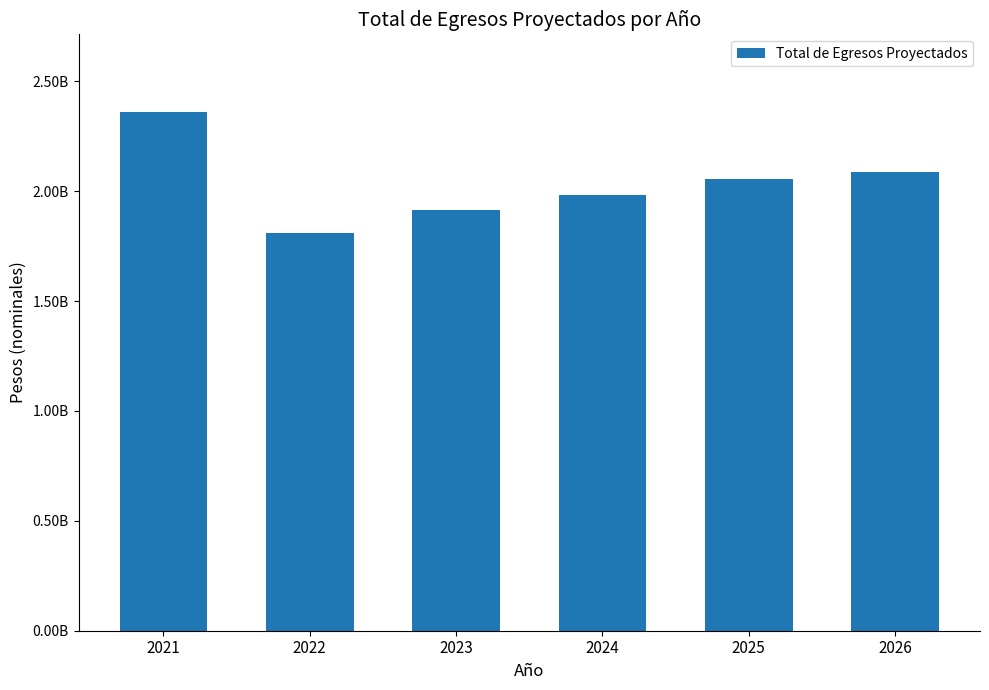

Does the chart contain any negative values?

No